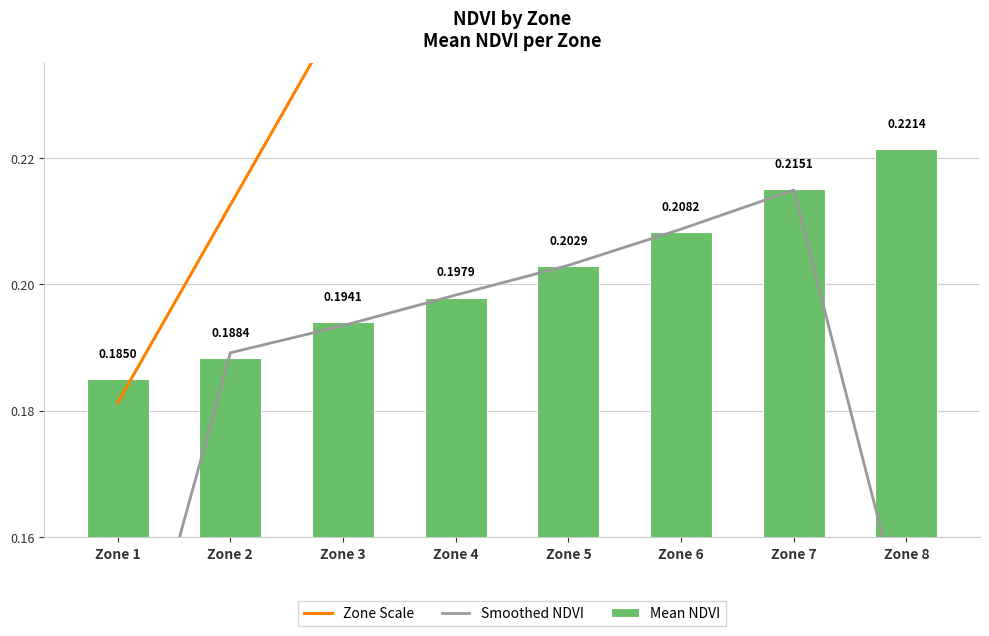

At how many categories does at least one series exceed 0?

8